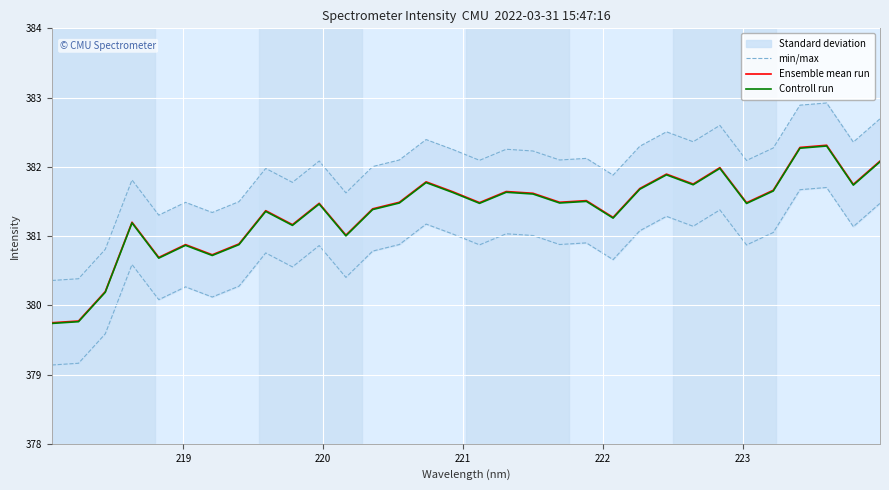

What is the minimum value for Controll run?

379.7